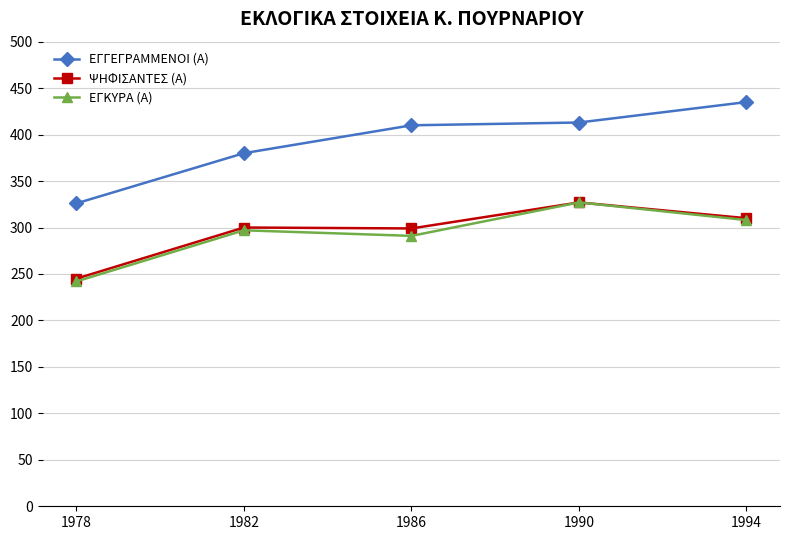

What value does the ΕΓΓΕΓΡΑΜΜΕΝΟΙ (Α) series have at 1978?

326